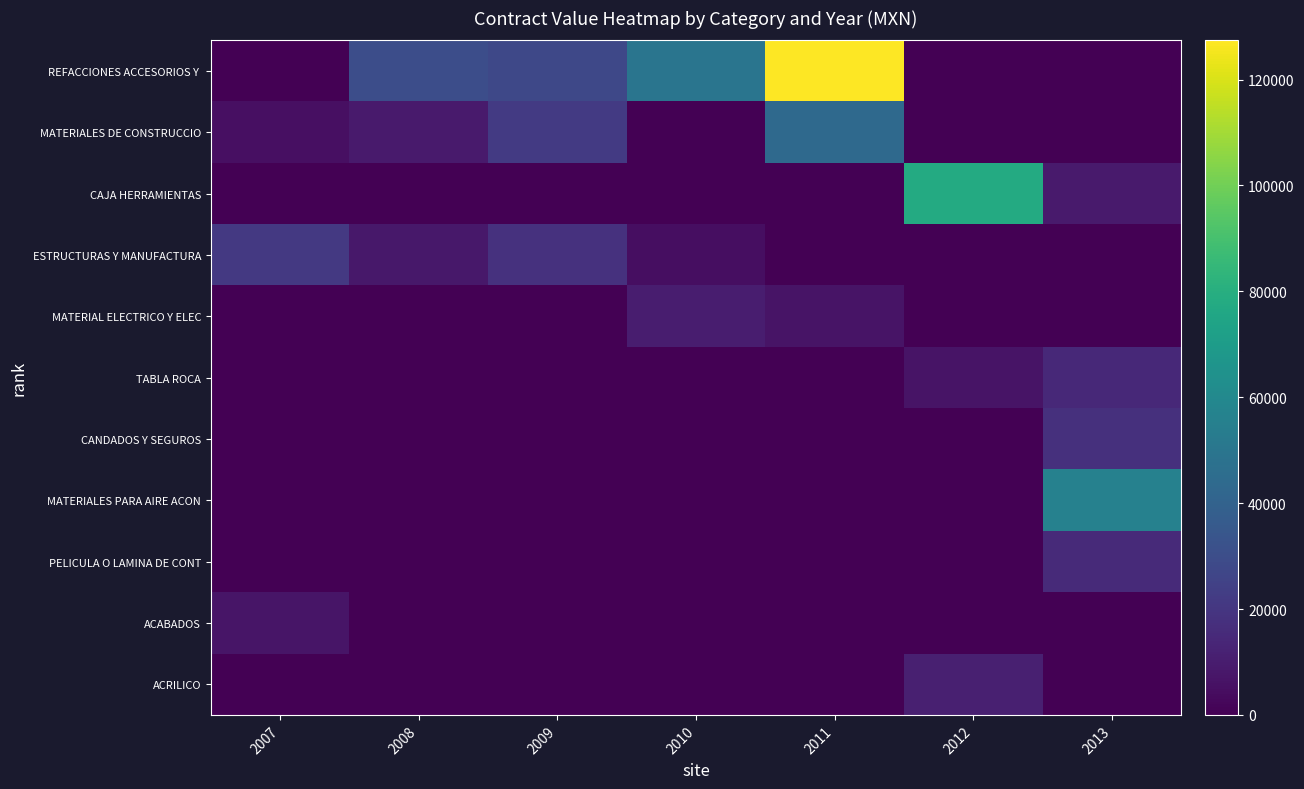

Which series has the largest total across all categories?

REFACCIONES ACCESORIOS Y